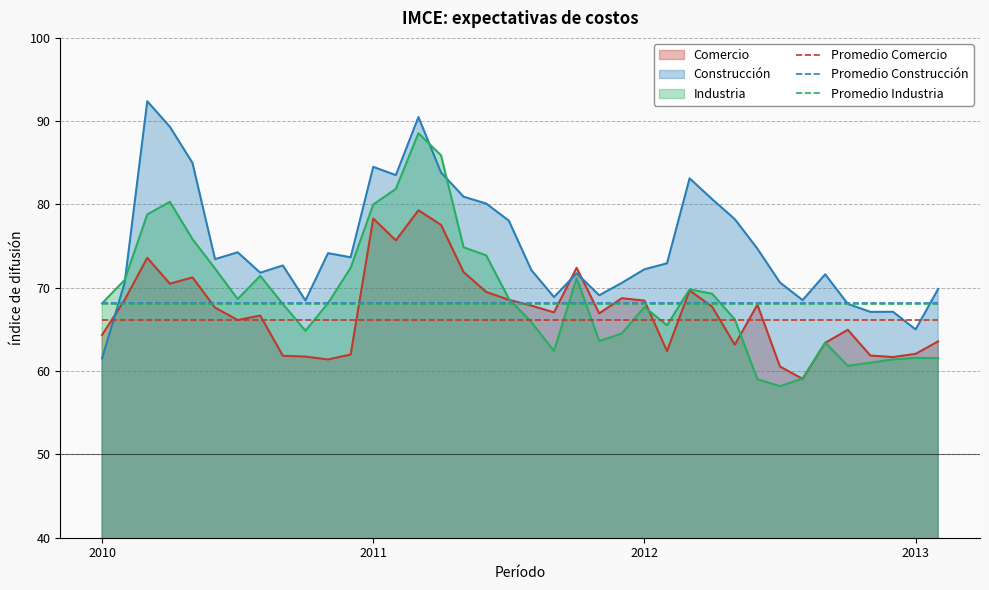

True or false: Promedio Construcción and Promedio Industria cross at least once.

False